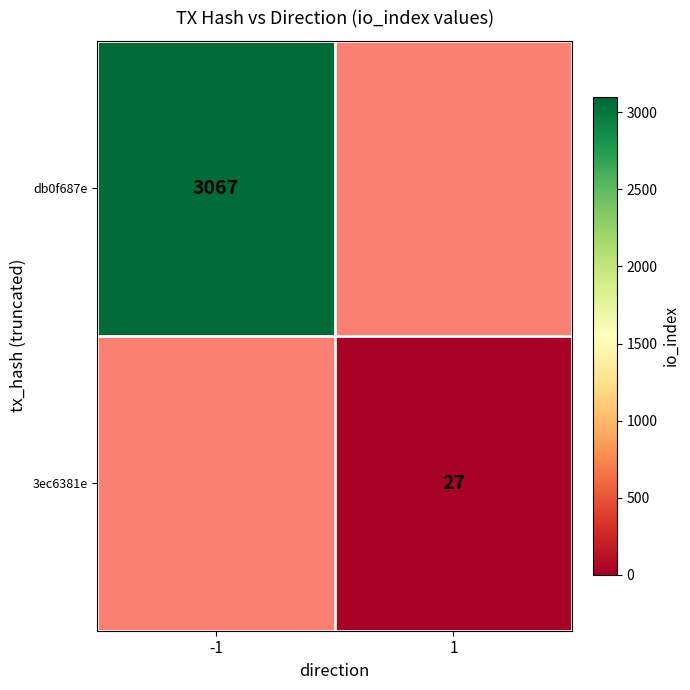

The value of 3ec6381e at 1 is 27. True or false?

True